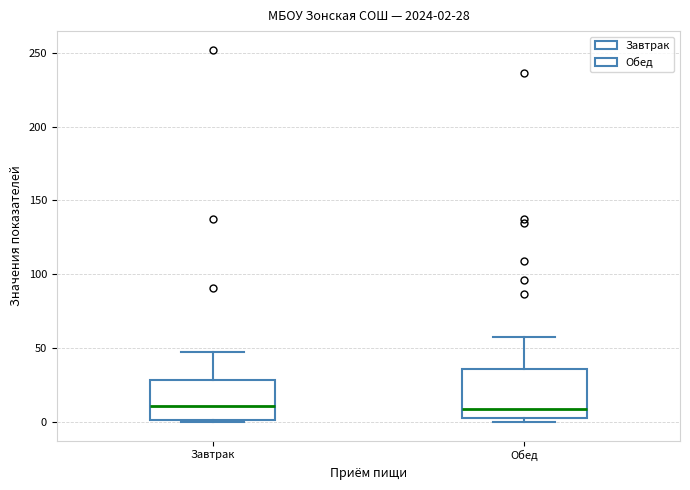

Comparing the boxes themselves (not the whiskers), which one is the tallest?

Обед